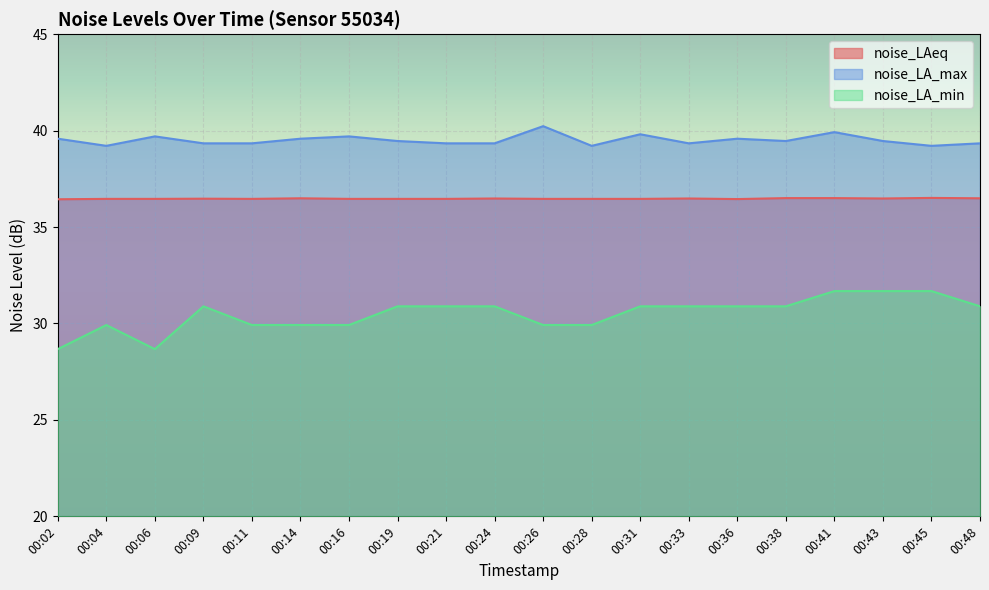

At which category does the chart reach its minimum across all series?

00:02